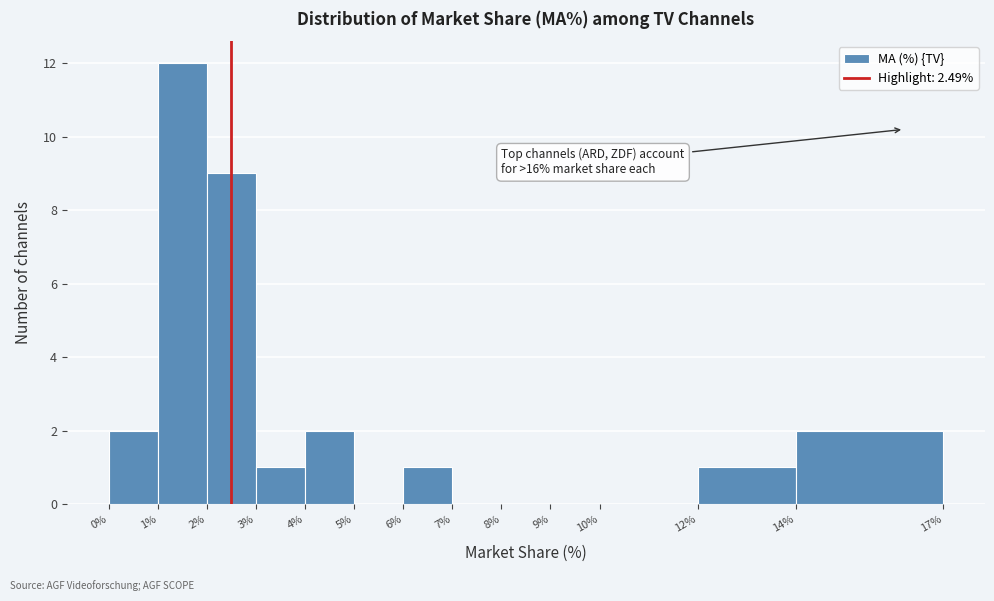

Which range on the x-axis has the tallest bar?

1% to 2%